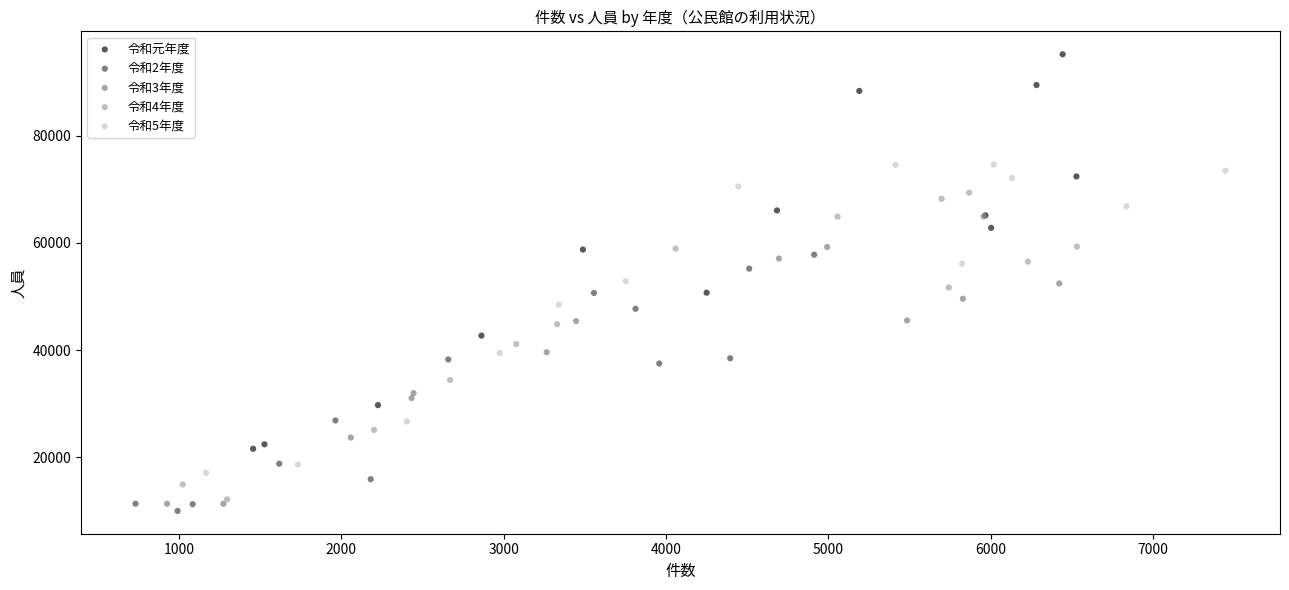

Which series contains the highest Y value?

令和元年度